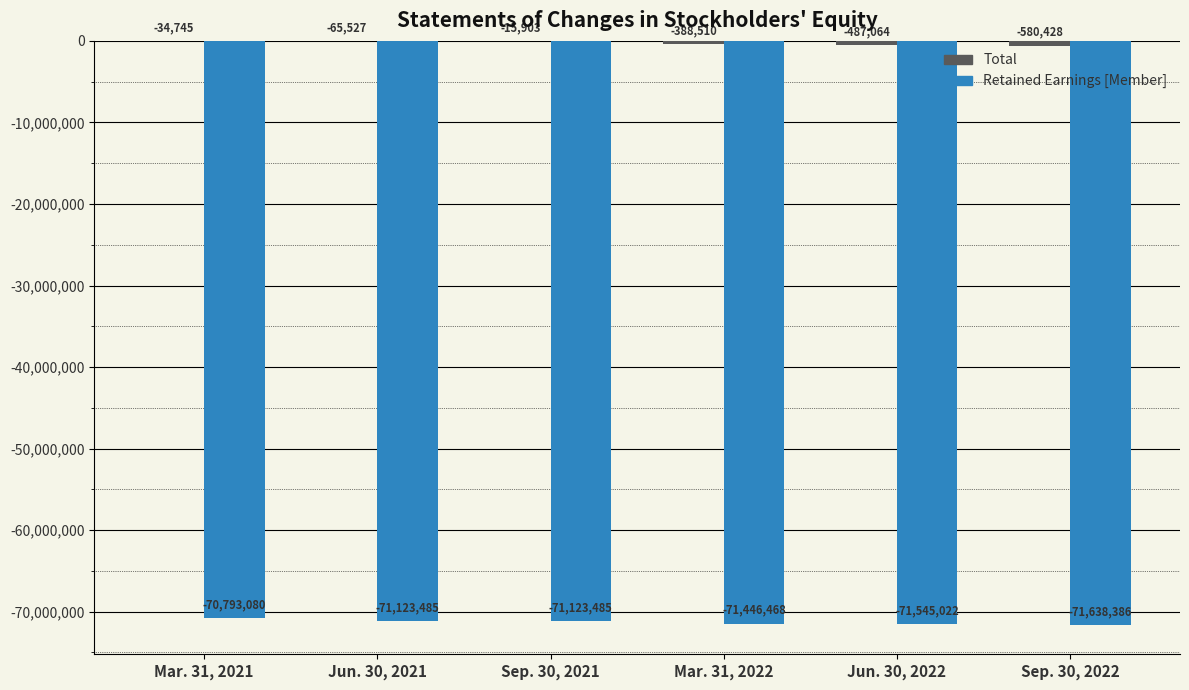

What is the sum of all Retained Earnings [Member] values?

-427669926